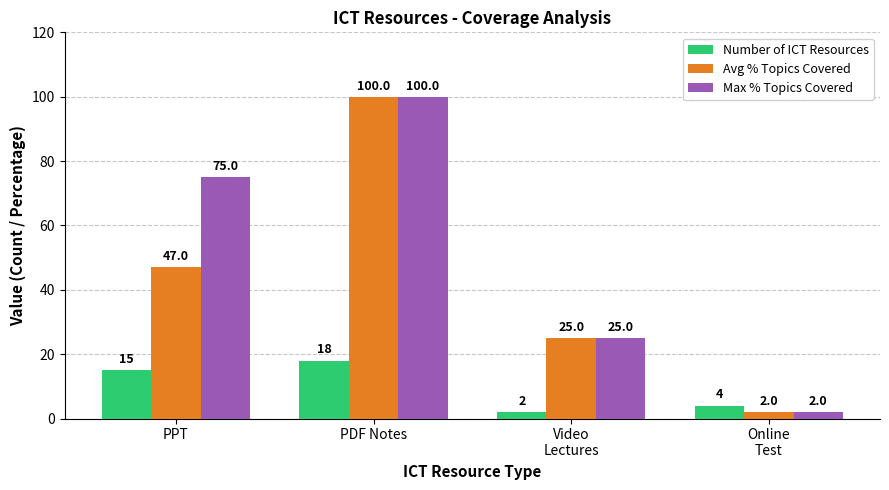

Reading left to right, transcribe all the data shown in this chart.

Number of ICT Resources: 15	18	2	4
Avg % Topics Covered: 47	100	25	2
Max % Topics Covered: 75	100	25	2